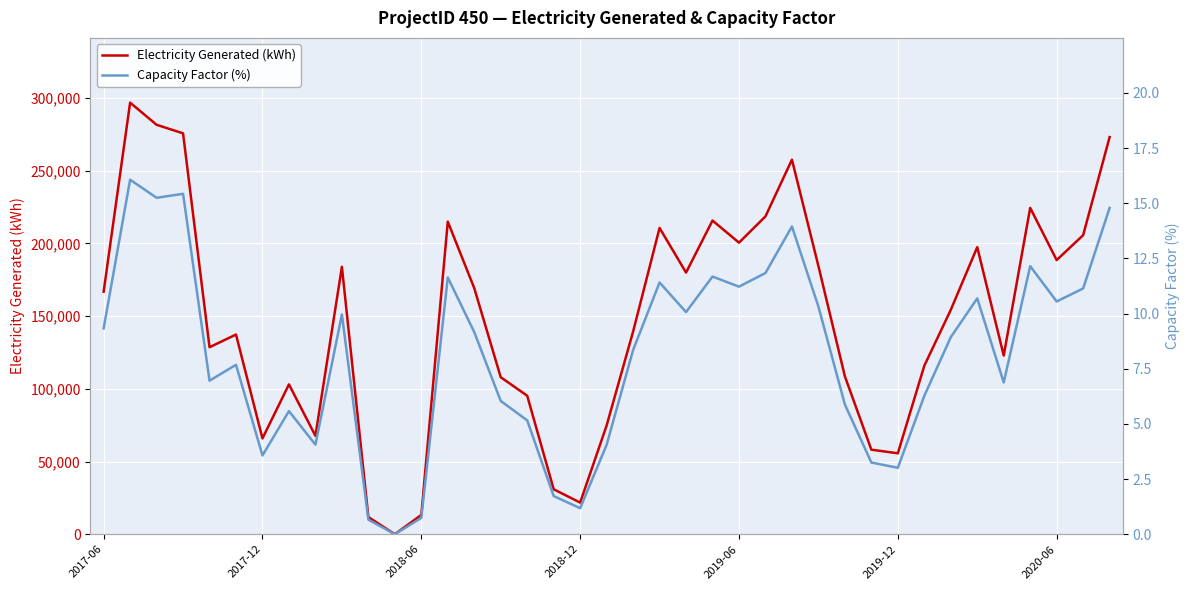

Is it true that Electricity Generated (kWh) equals 224476.0 at 35?

True